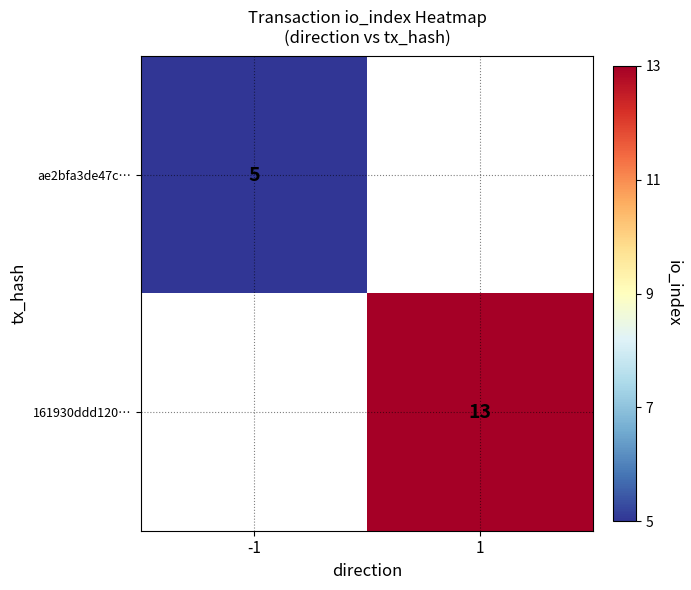

How many series are shown in this chart?

2